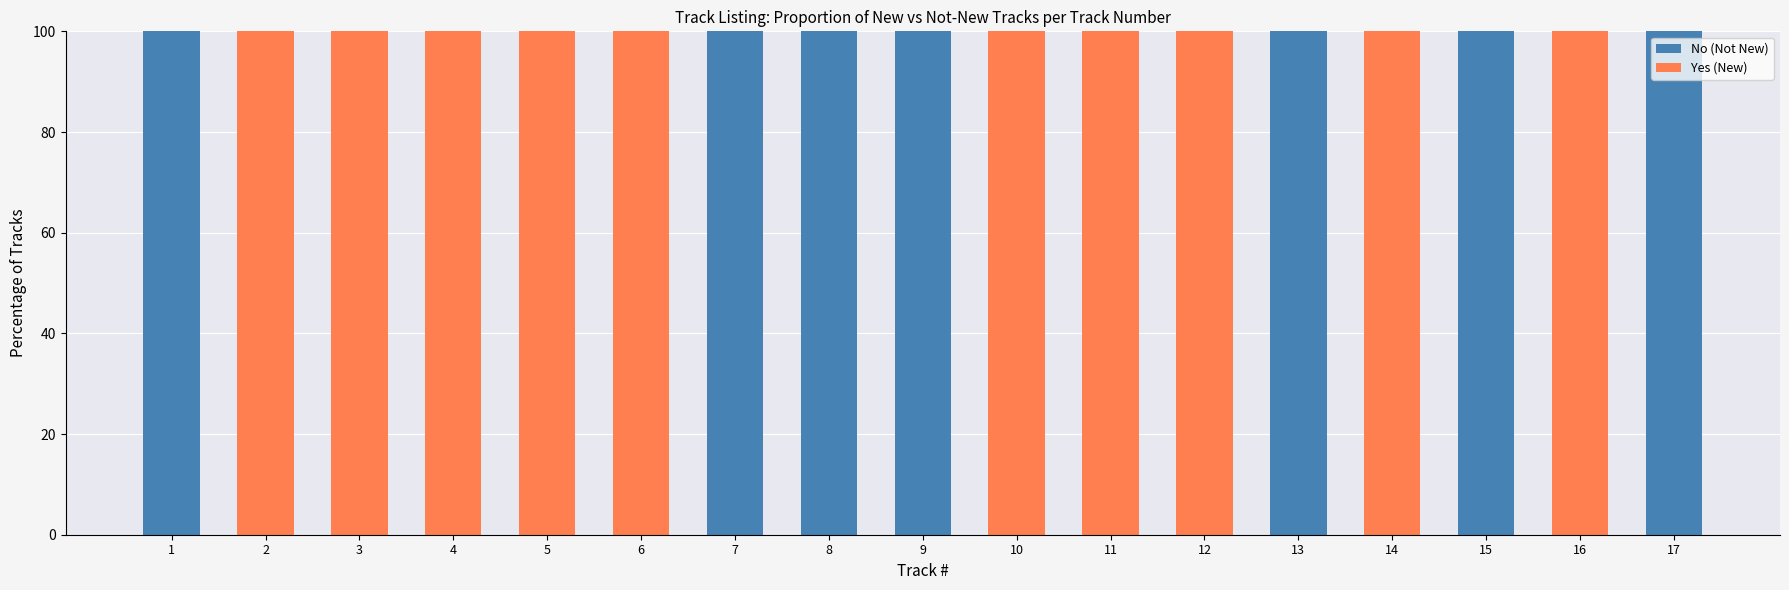

What is the sum of all No (Not New) values?

700